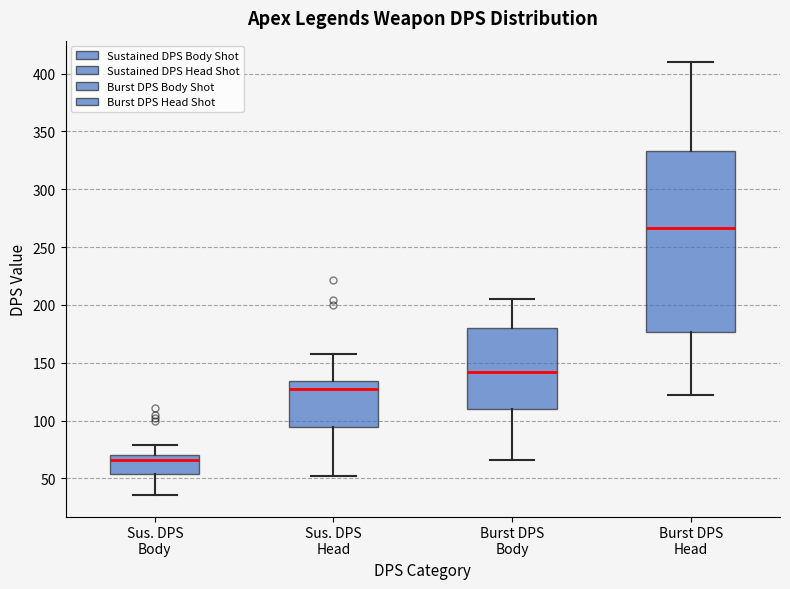

Reading left to right, transcribe this box plot: for each box, give where its median line is, the range the box spans, and where its two whiskers end, as read against the y-axis. The values are not printed on the chart, so give them approximately, as read against the axis.

Sus. DPS Body: median 65, box 55 to 70, whiskers 35 to 80
Sus. DPS Head: median 125, box 95 to 135, whiskers 50 to 155
Burst DPS Body: median 140, box 110 to 180, whiskers 65 to 205
Burst DPS Head: median 265, box 175 to 335, whiskers 120 to 410